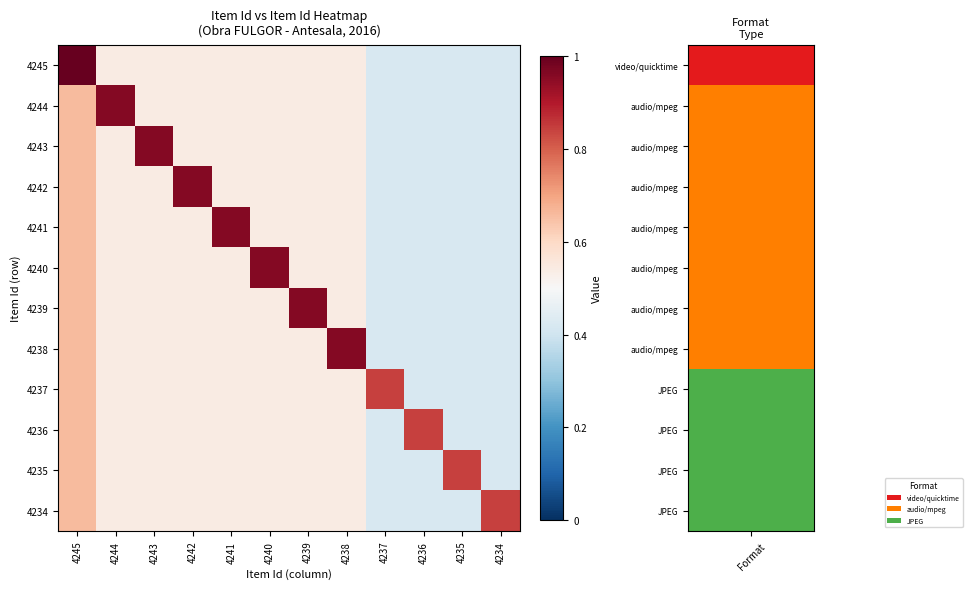

At 4235, list the series in order from largest to smallest.

4235, 4245, 4244, 4243, 4242, 4241, 4240, 4239, 4238, 4237, 4236, 4234